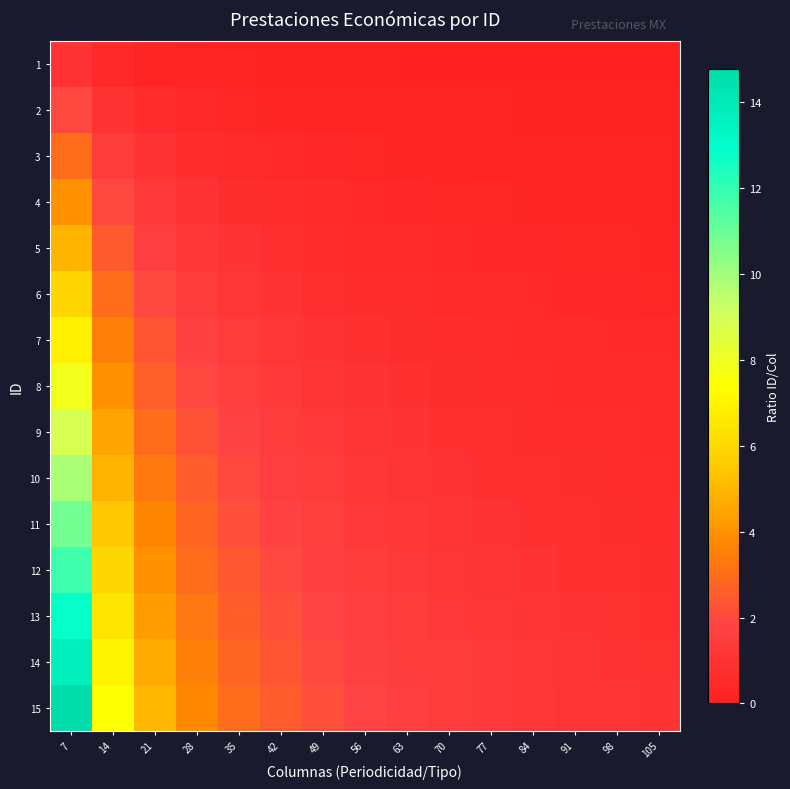

What is the total value across all series at 63?

13.3